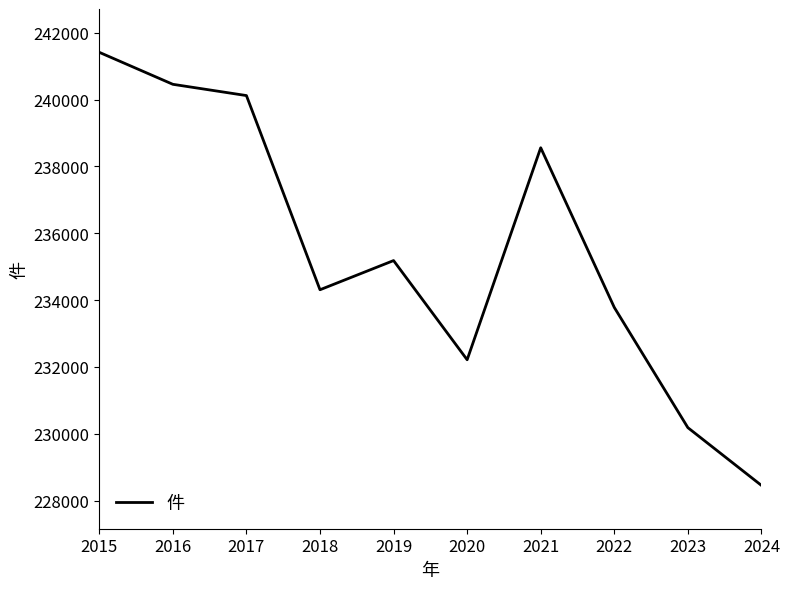

The value at 2020 is 64540. True or false?

False